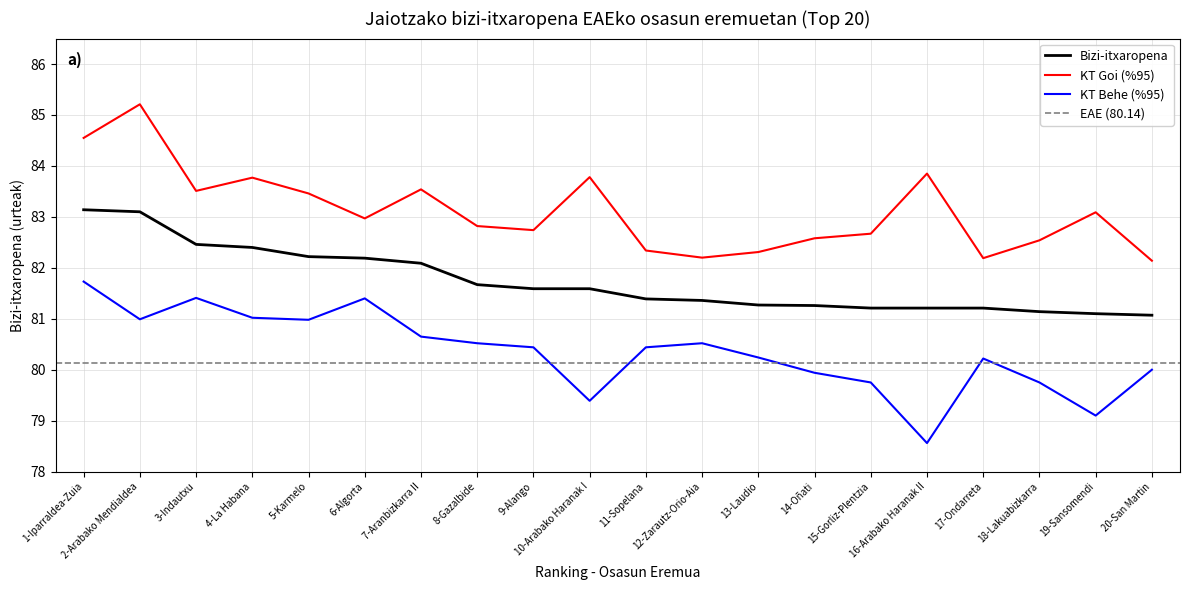

What is the average value of the KT Goi series?

83.1